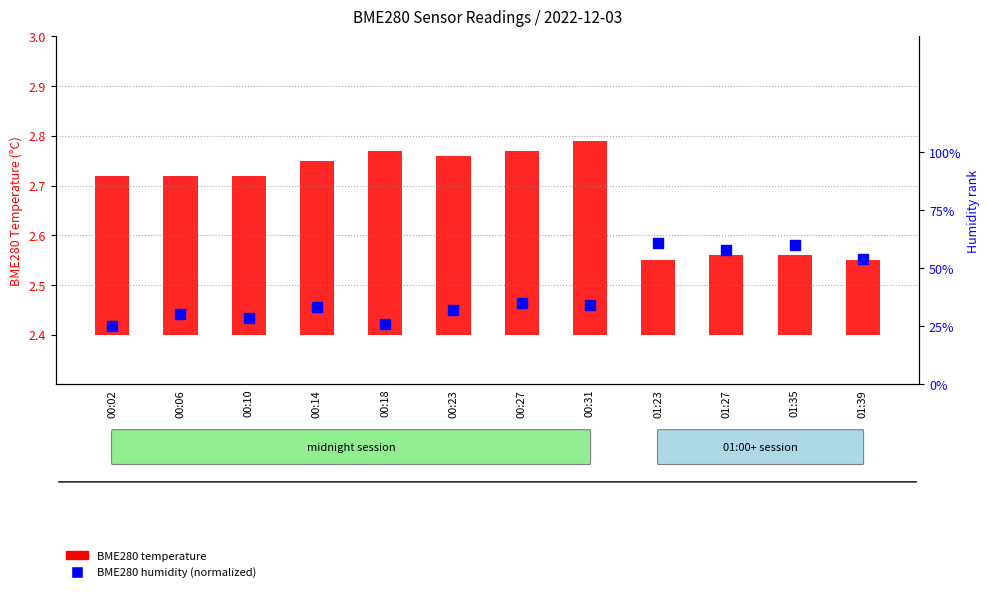

Is it true that BME280 humidity (normalized) equals 26.0 at 00:18?

True